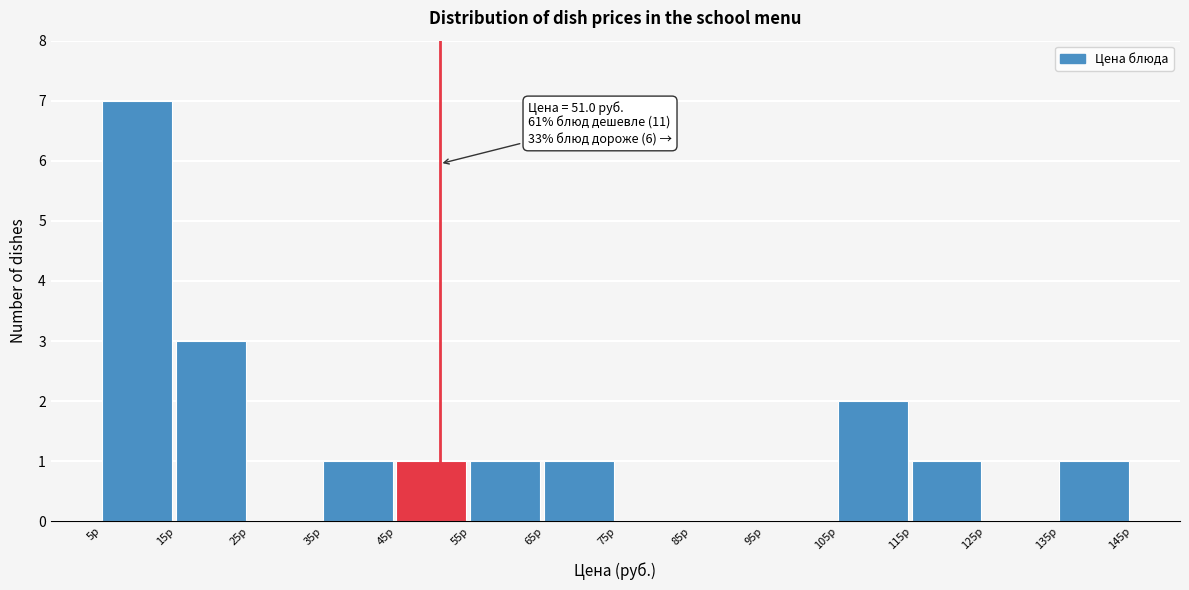

Over which range of the x-axis is the bar tallest?

5 to 15